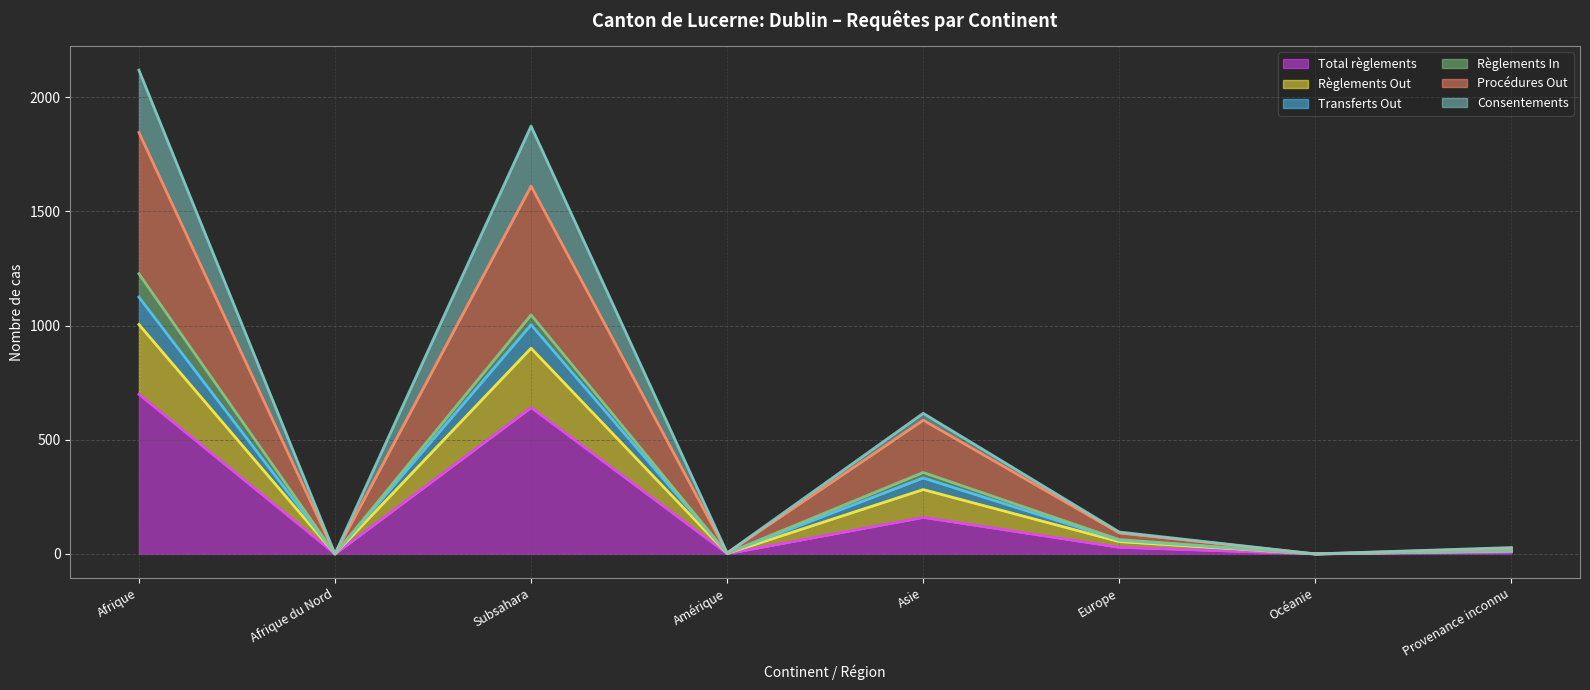

What is the average value of the Total règlements series?

192